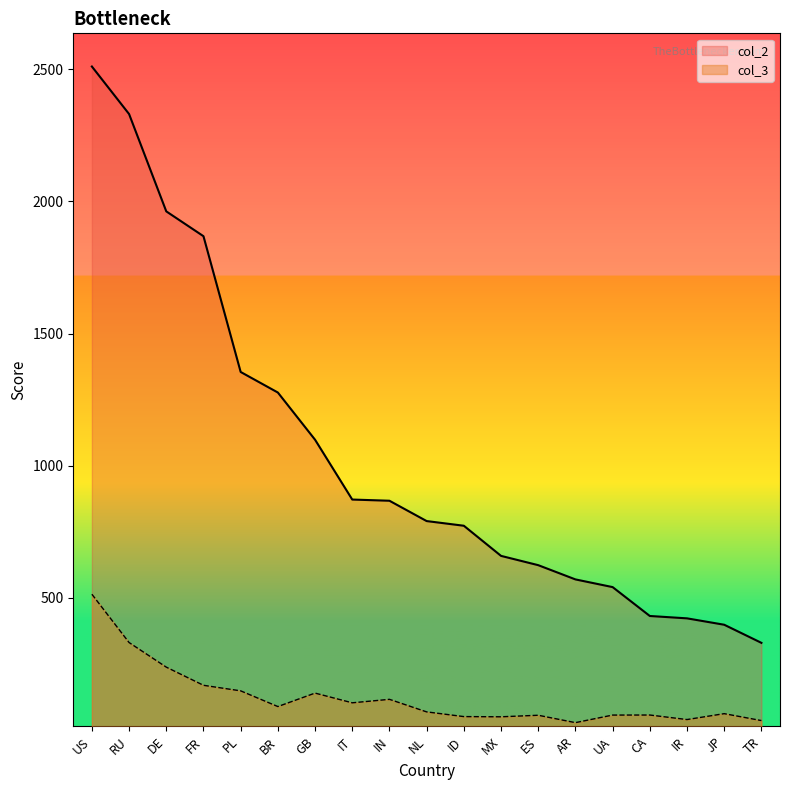

What position from the left is ID?

11